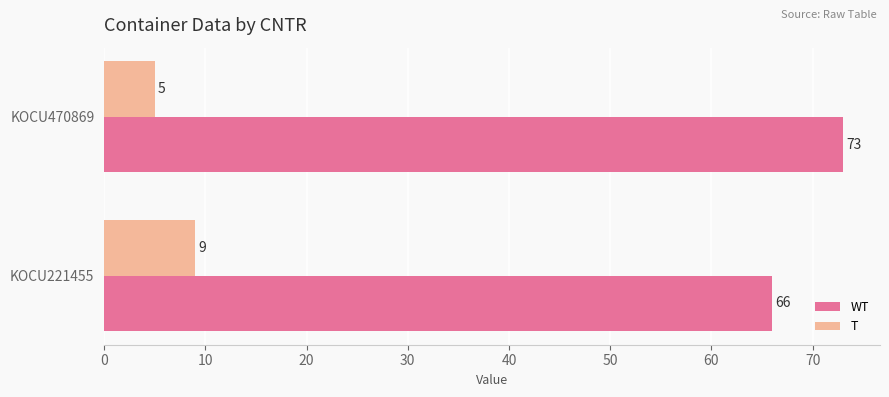

What is the approximate value of WT at KOCU221455?

66